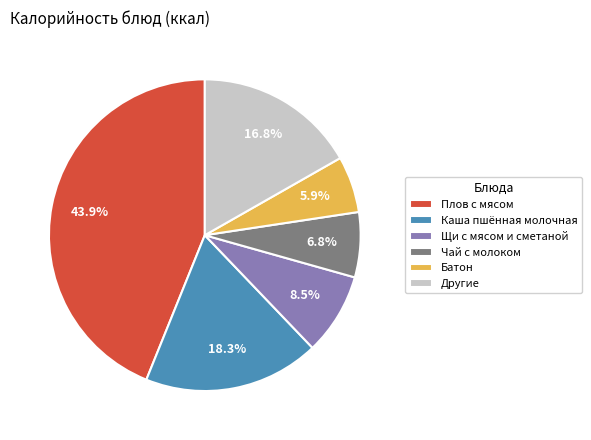

Do Щи с мясом и сметаной and Плов с мясом together represent more than half of the pie?

Yes